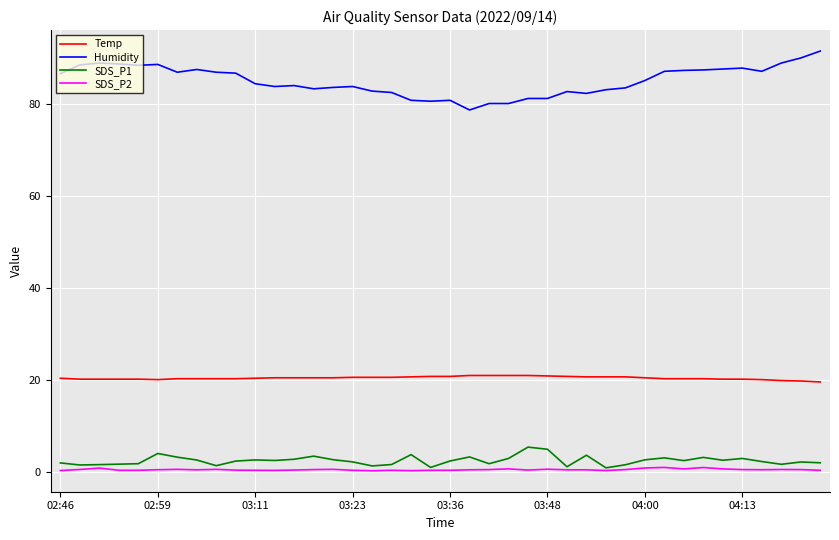

What is the minimum value for Humidity?

78.7